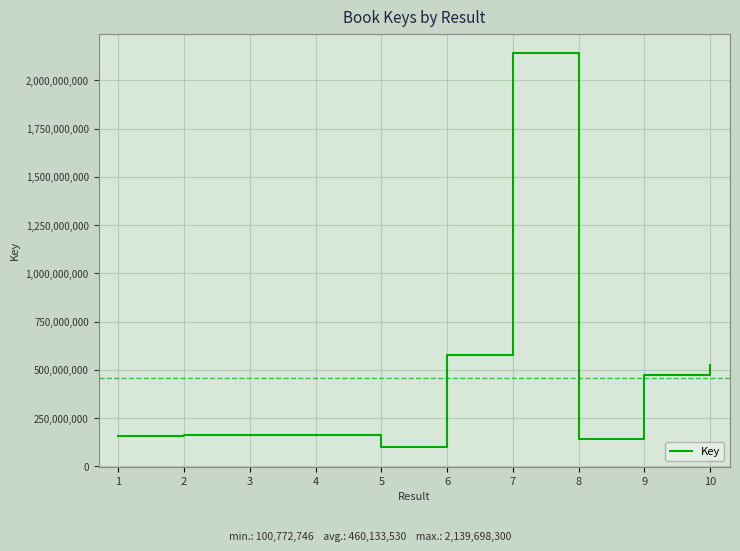

What is the change in value from 5 to 6?

+475309419